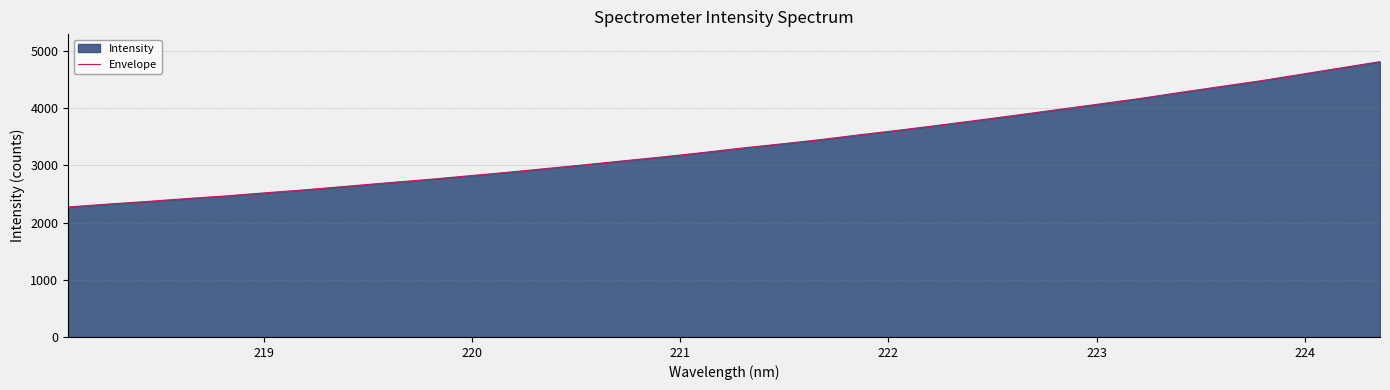

What is the maximum value shown in the chart?

4810.6